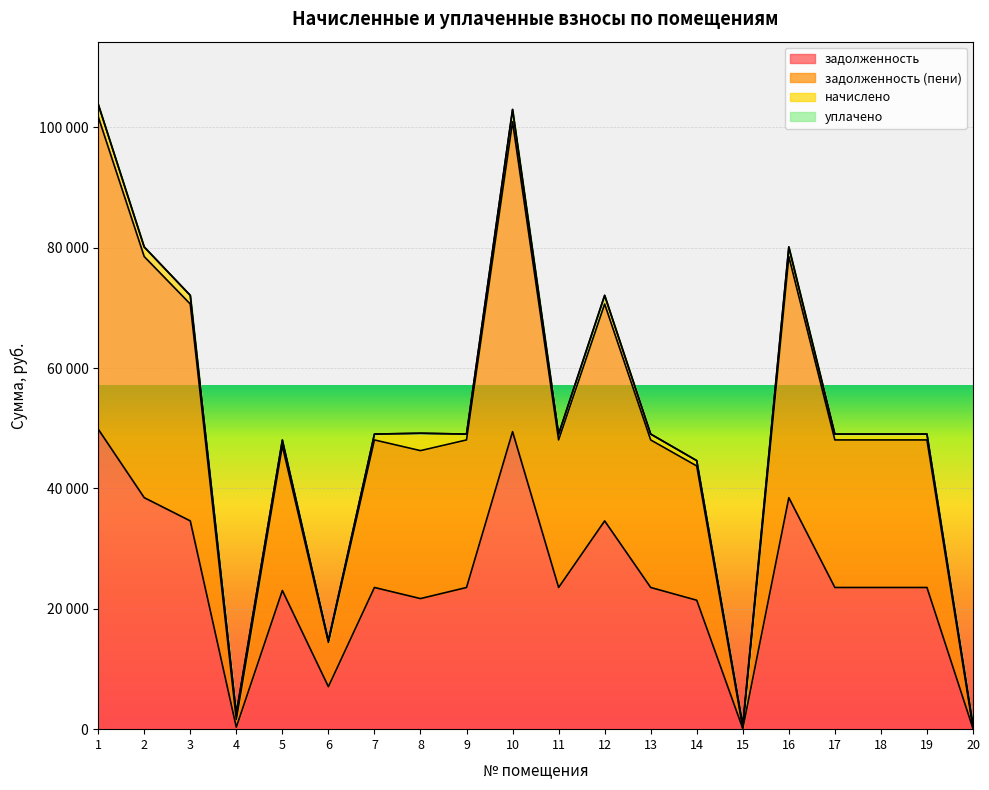

What is the value of the задолженность point at the 12th from the left?

34609.8